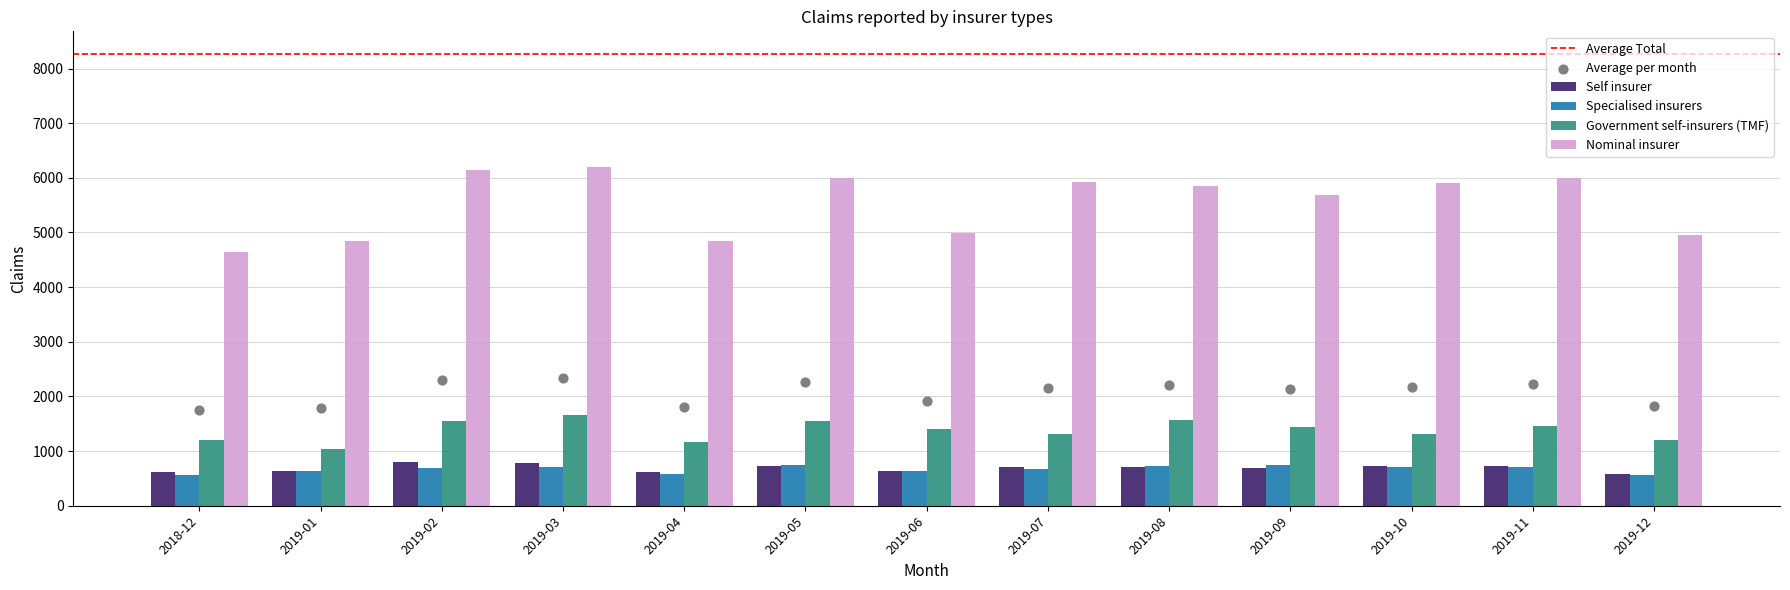

At which category is the sum across all series the highest?

2019-03